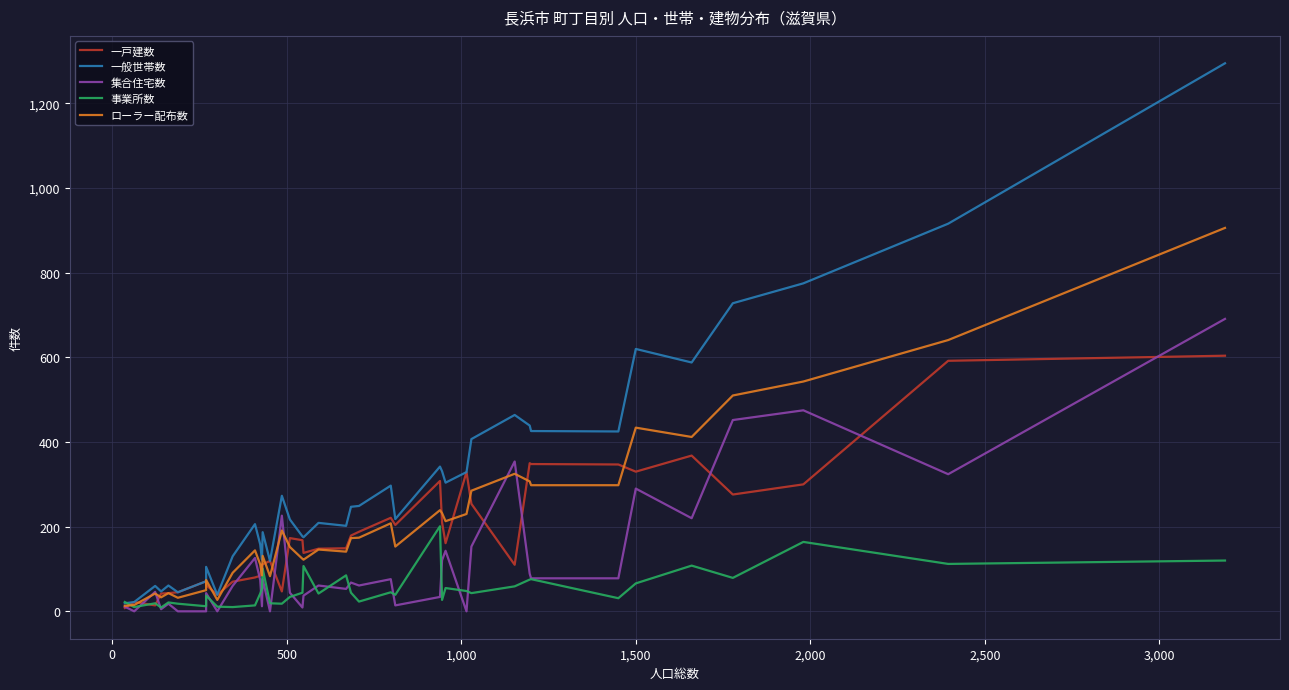

What is the sum of all 集合住宅数 values?

4622